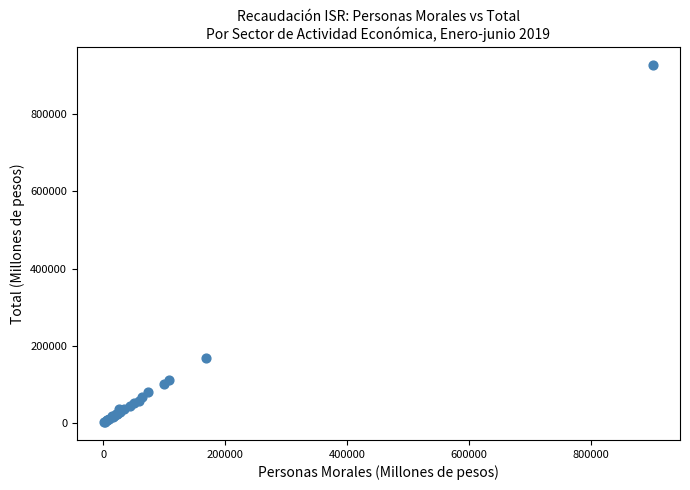

What Y value in the scatter plot is closest to 464667?

168177.8